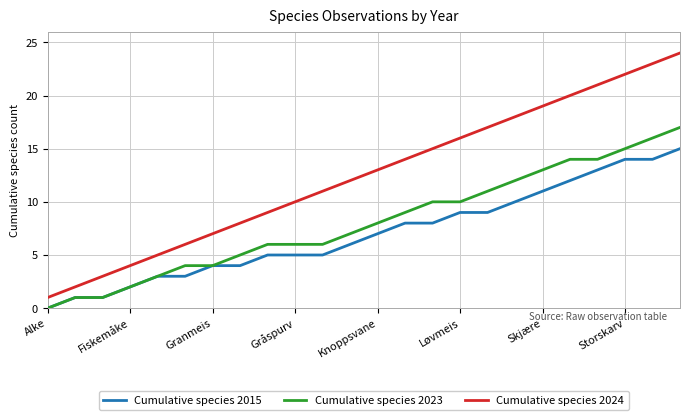

List the series in order of their peak value, lowest first.

Cumulative species 2015, Cumulative species 2023, Cumulative species 2024